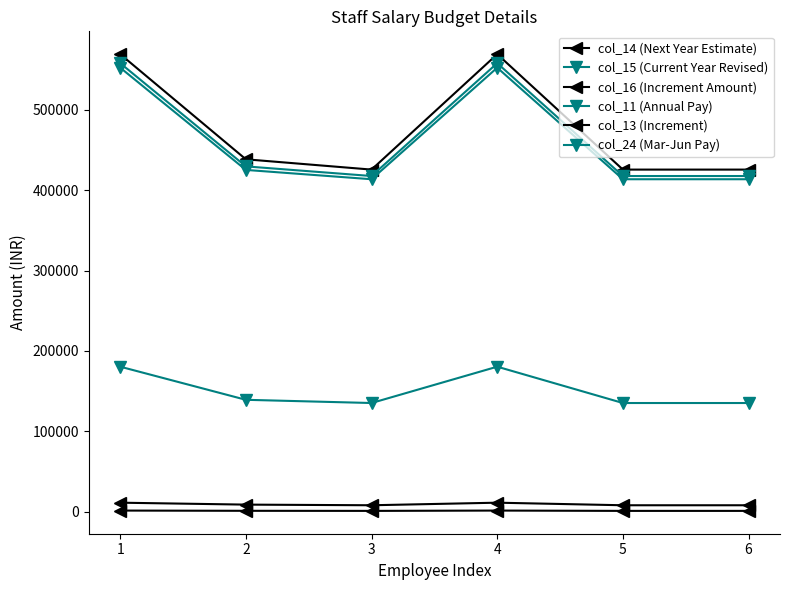

The value of col_16 (Increment Amount) at 2 is 1956. True or false?

False